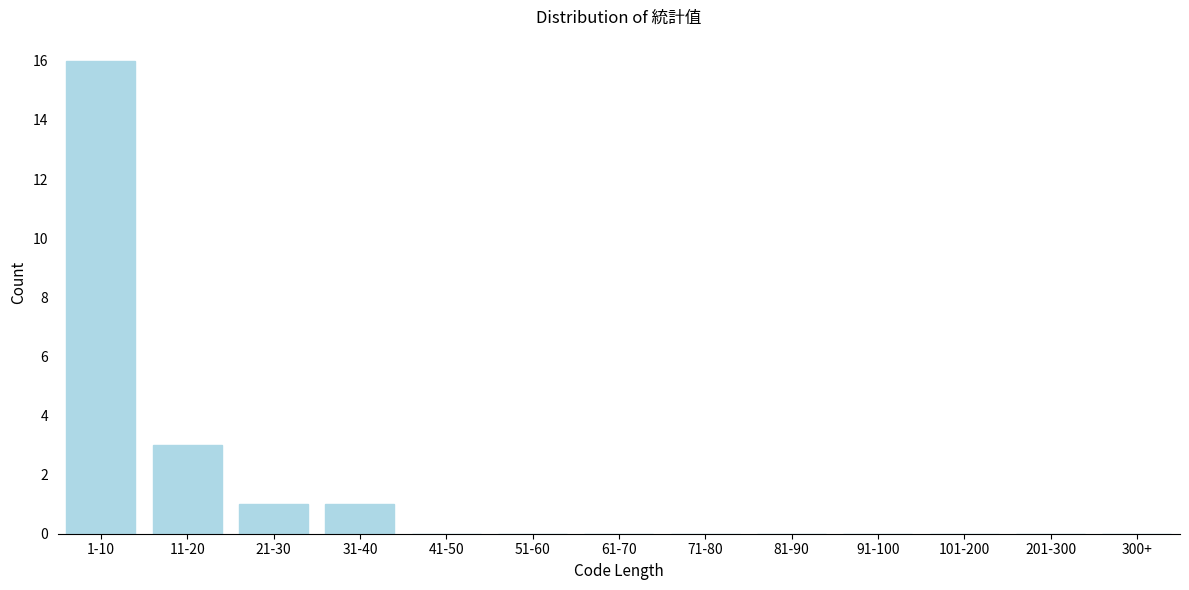

Reading right to left, what are all the values shown in this chart?

300+=0	201-300=0	101-200=0	91-100=0	81-90=0	71-80=0	61-70=0	51-60=0	41-50=0	31-40=1	21-30=1	11-20=3	1-10=16